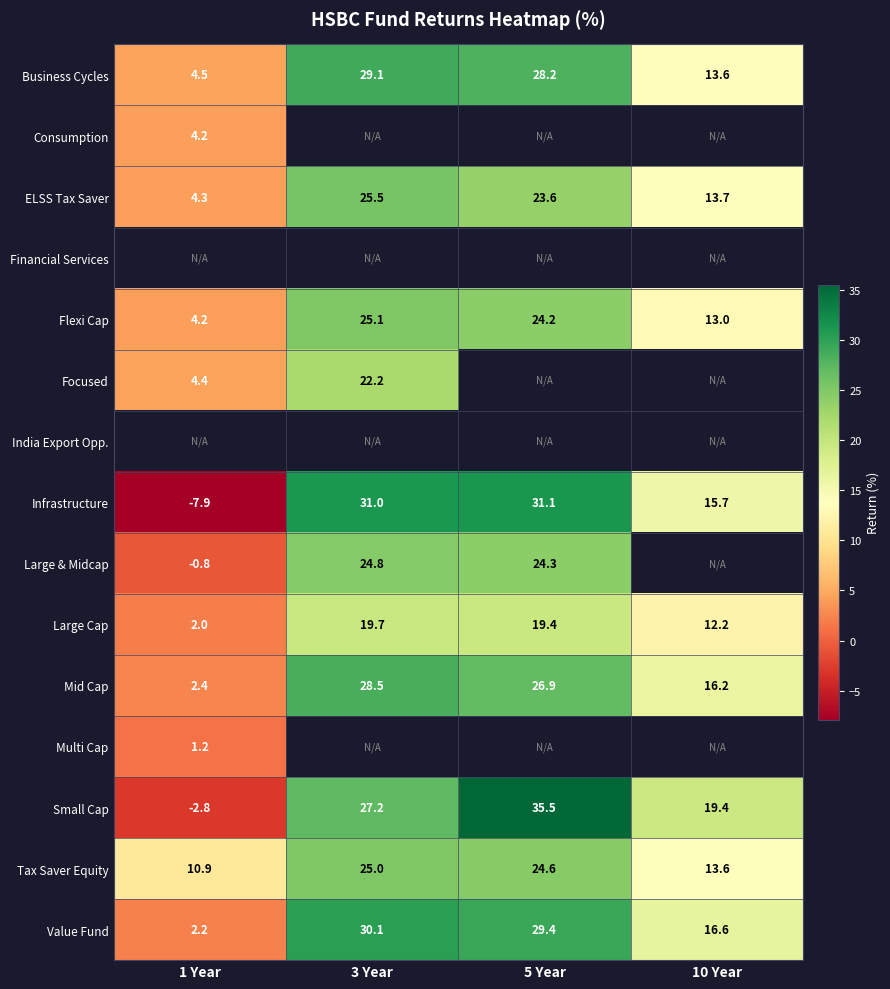

Is it true that Small Cap equals 12.6 at 5 Year?

False